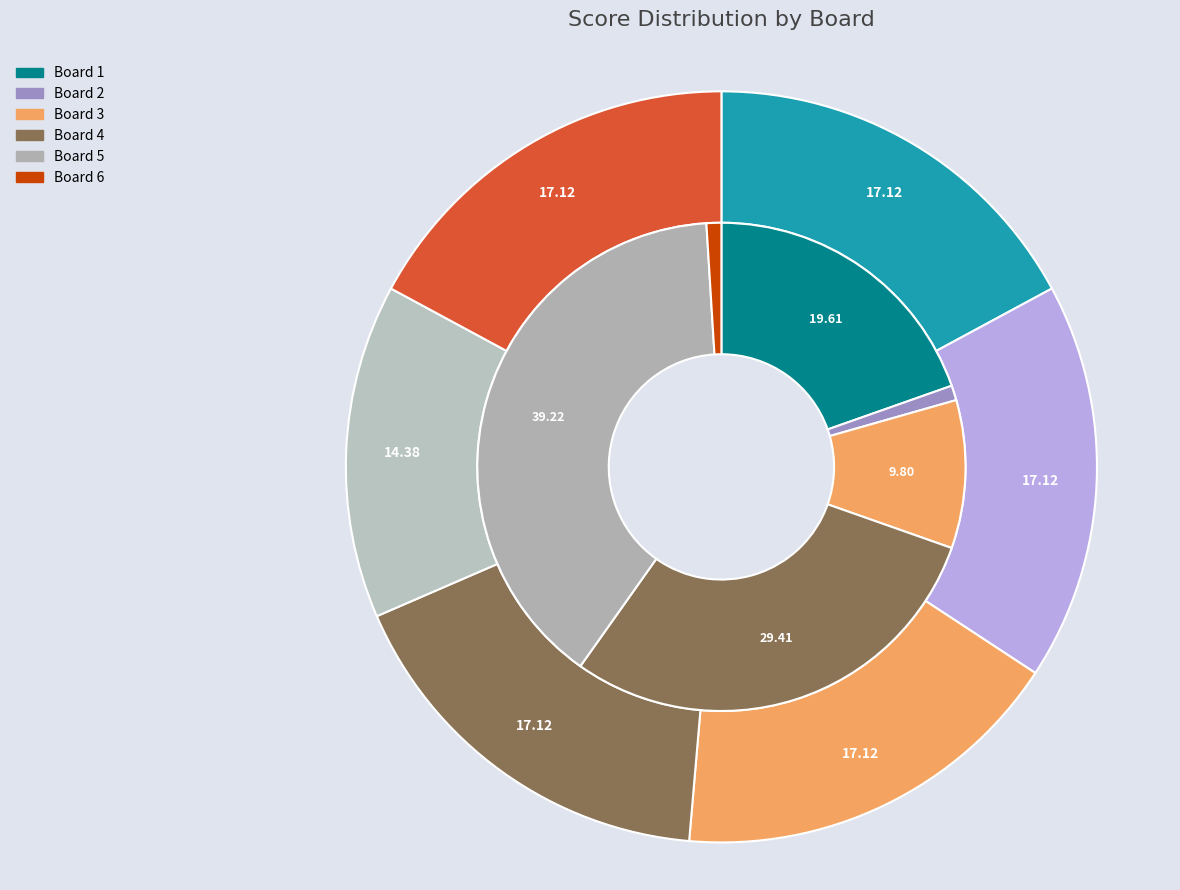

Is Board 2 the majority of the pie?

No